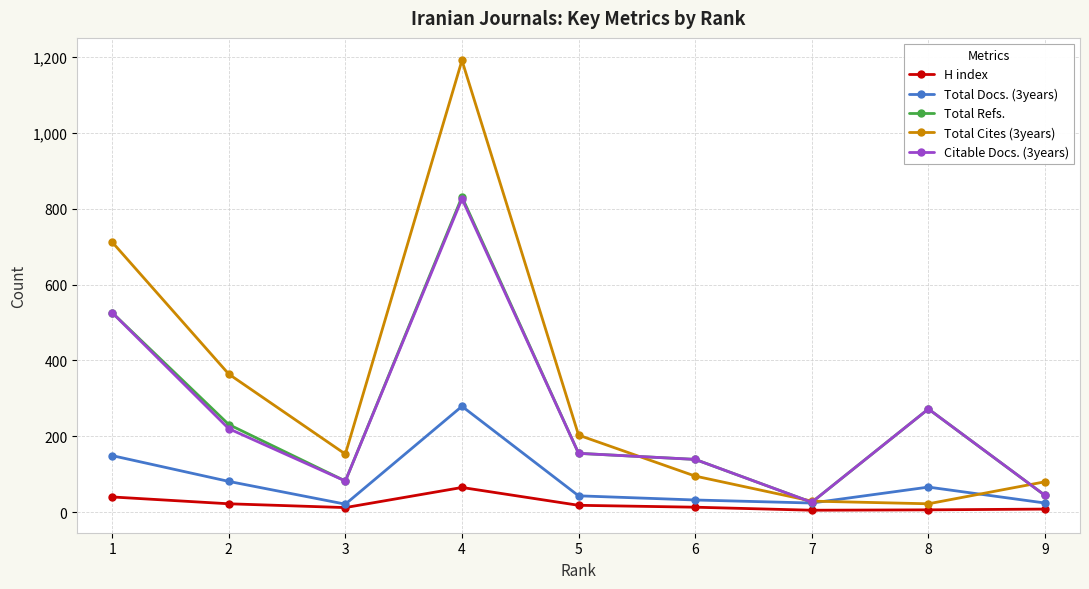

Is the value of H index at 8 greater than the value of Total Cites (3years) at 9?

No